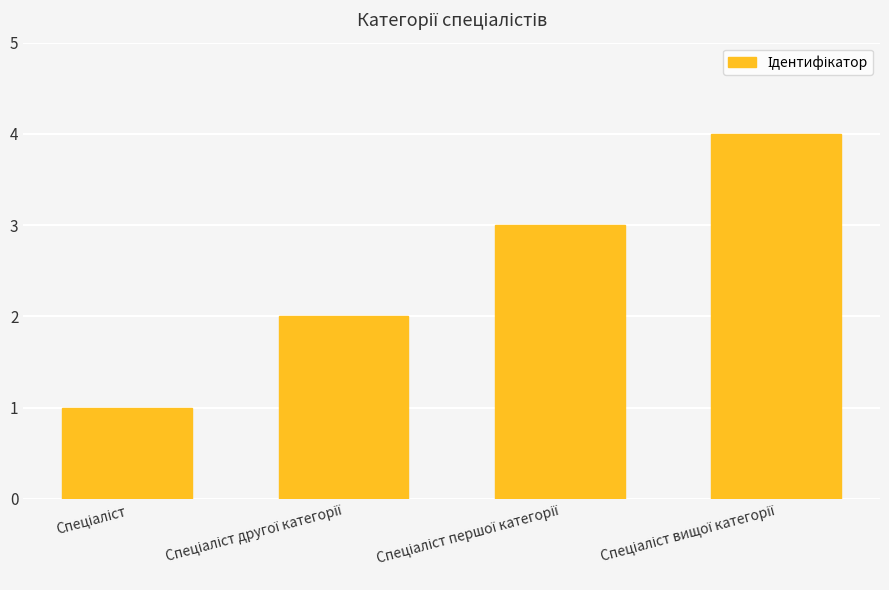

What is the difference between the maximum and minimum values?

3